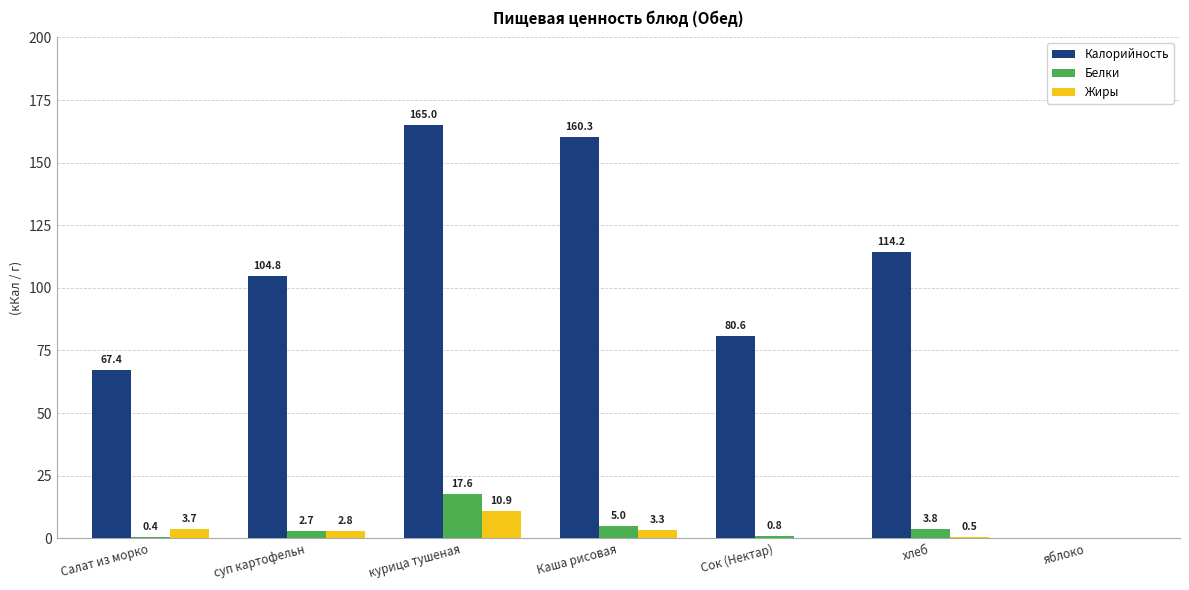

Are the bars horizontal?

No